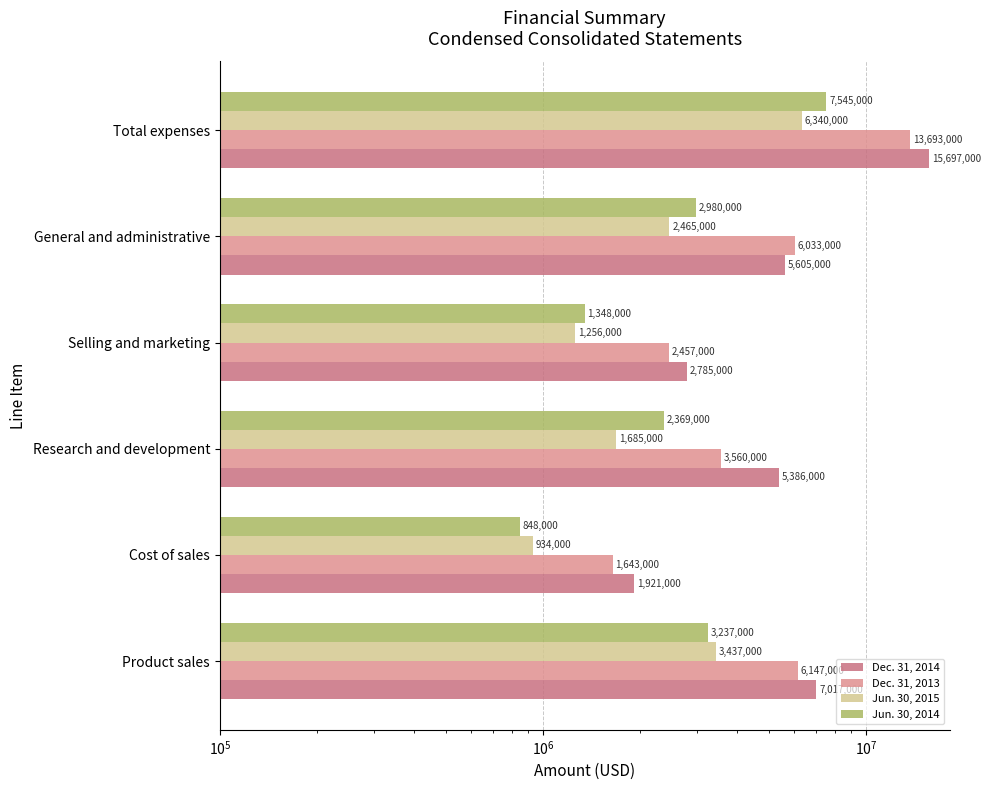

What is the difference between the second highest and minimum values in the Dec. 31, 2013 series?

4504000